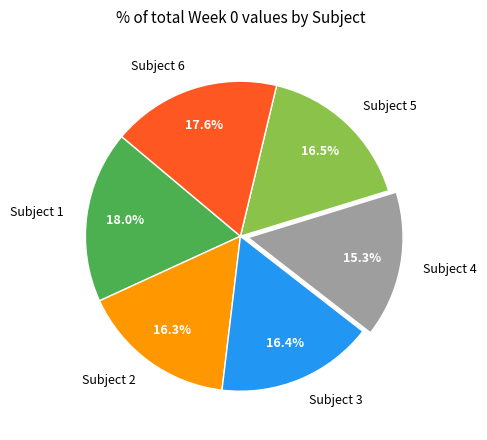

Count the number of slices in the pie.

6